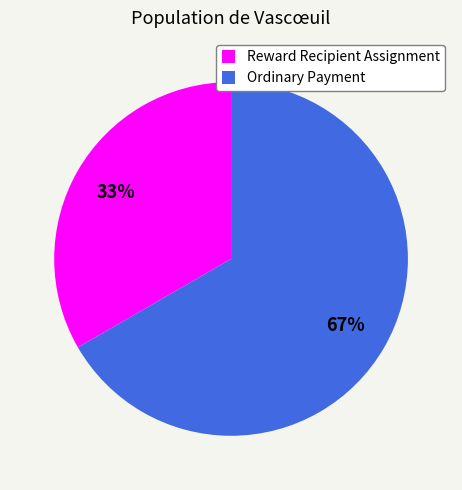

True or false: Ordinary Payment accounts for 67% of the total.

True